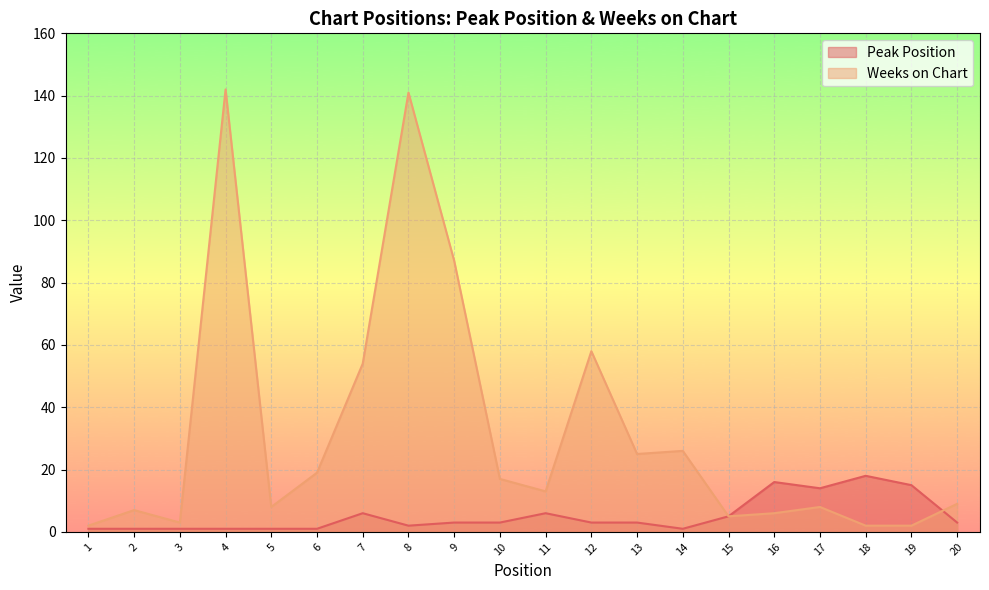

What is the maximum value for Weeks on Chart?

142